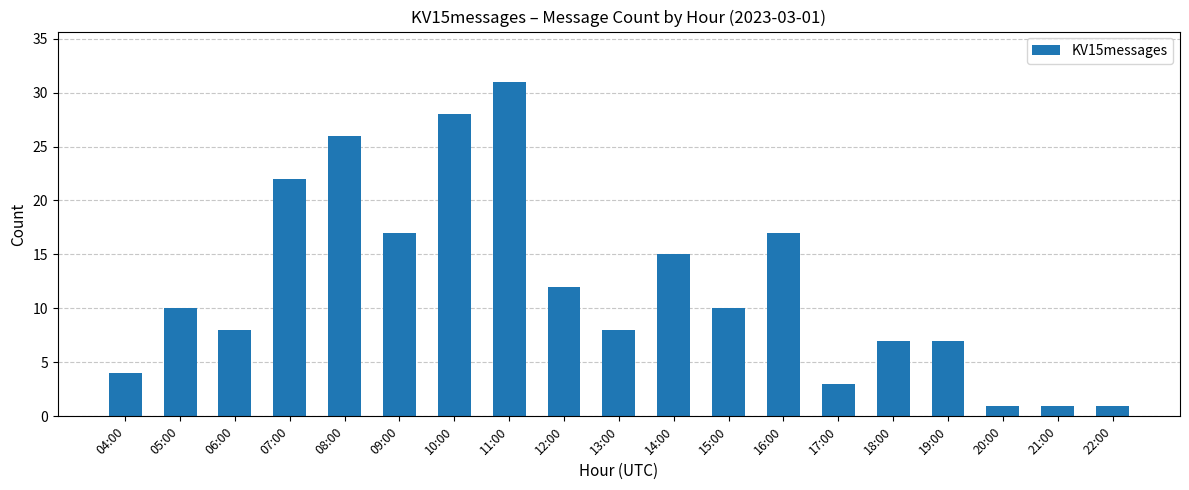

Does the chart contain any negative values?

No